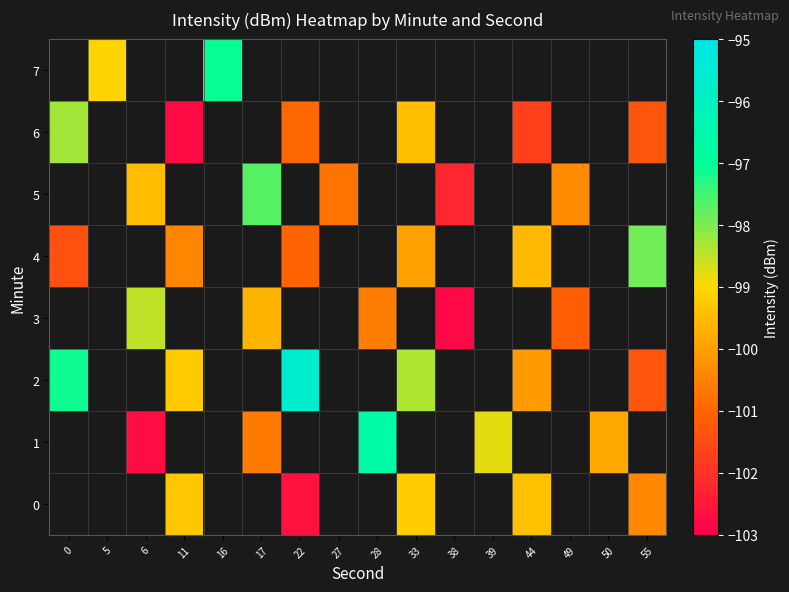

How many negative values does the row_0 series have?

5